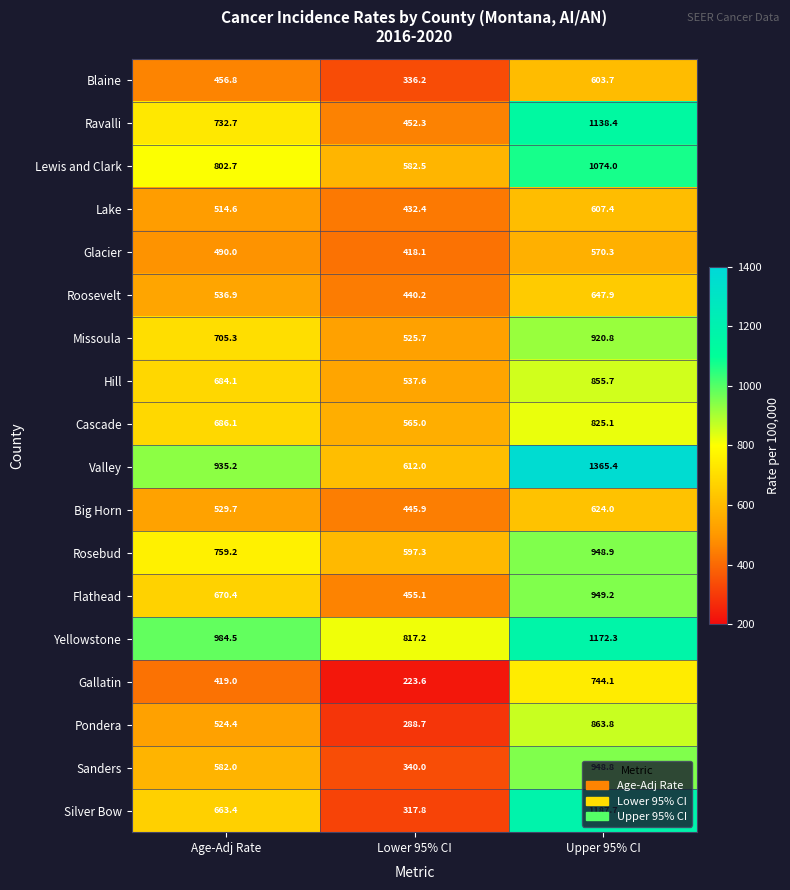

Between Age-Adj Rate and Upper 95% CI, which series saw the biggest shift?

Silver Bow